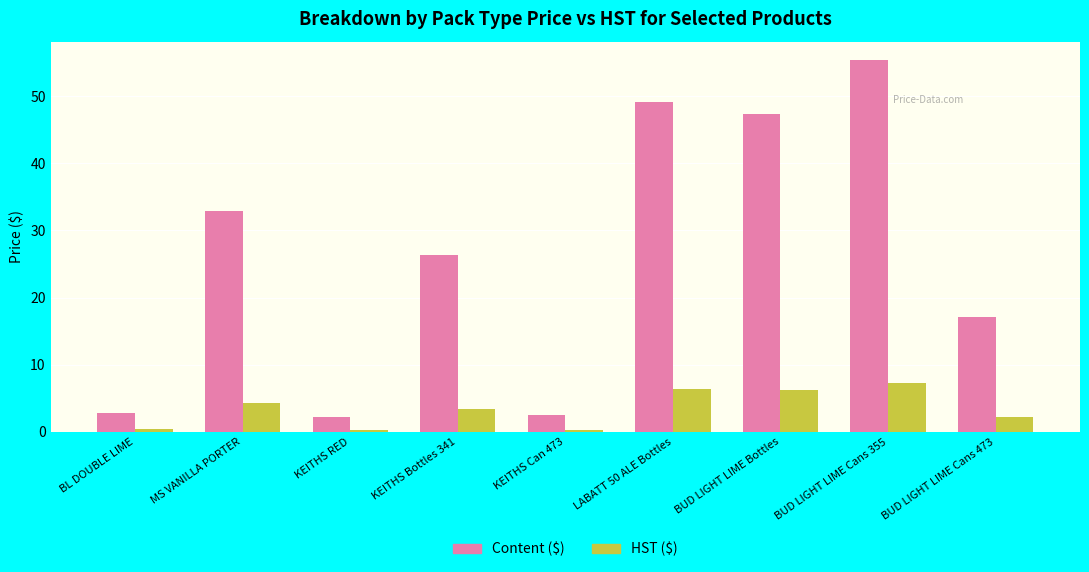

What is the highest value of the Content ($) series?

55.4